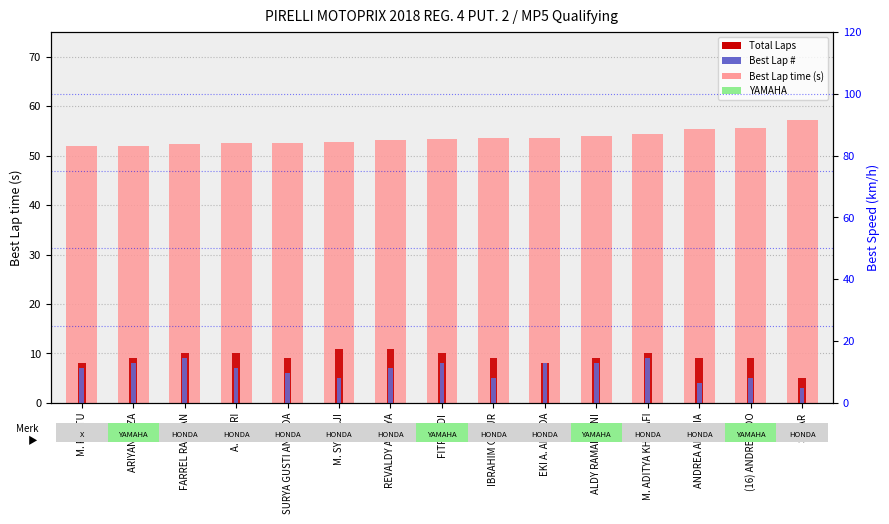

Reading right to left, list all the values displayed in this chart.

Best Lap time (s): 57.1	55.6	55.3	54.5	53.9	53.6	53.5	53.4	53.2	52.8	52.6	52.5	52.3	52.0	51.9
Total Laps: 5.0	9.0	9.0	10.0	9.0	8.0	9.0	10.0	11.0	11.0	9.0	10.0	10.0	9.0	8.0
Best Lap #: 3.0	5.0	4.0	9.0	8.0	8.0	5.0	8.0	7.0	5.0	6.0	7.0	9.0	8.0	7.0